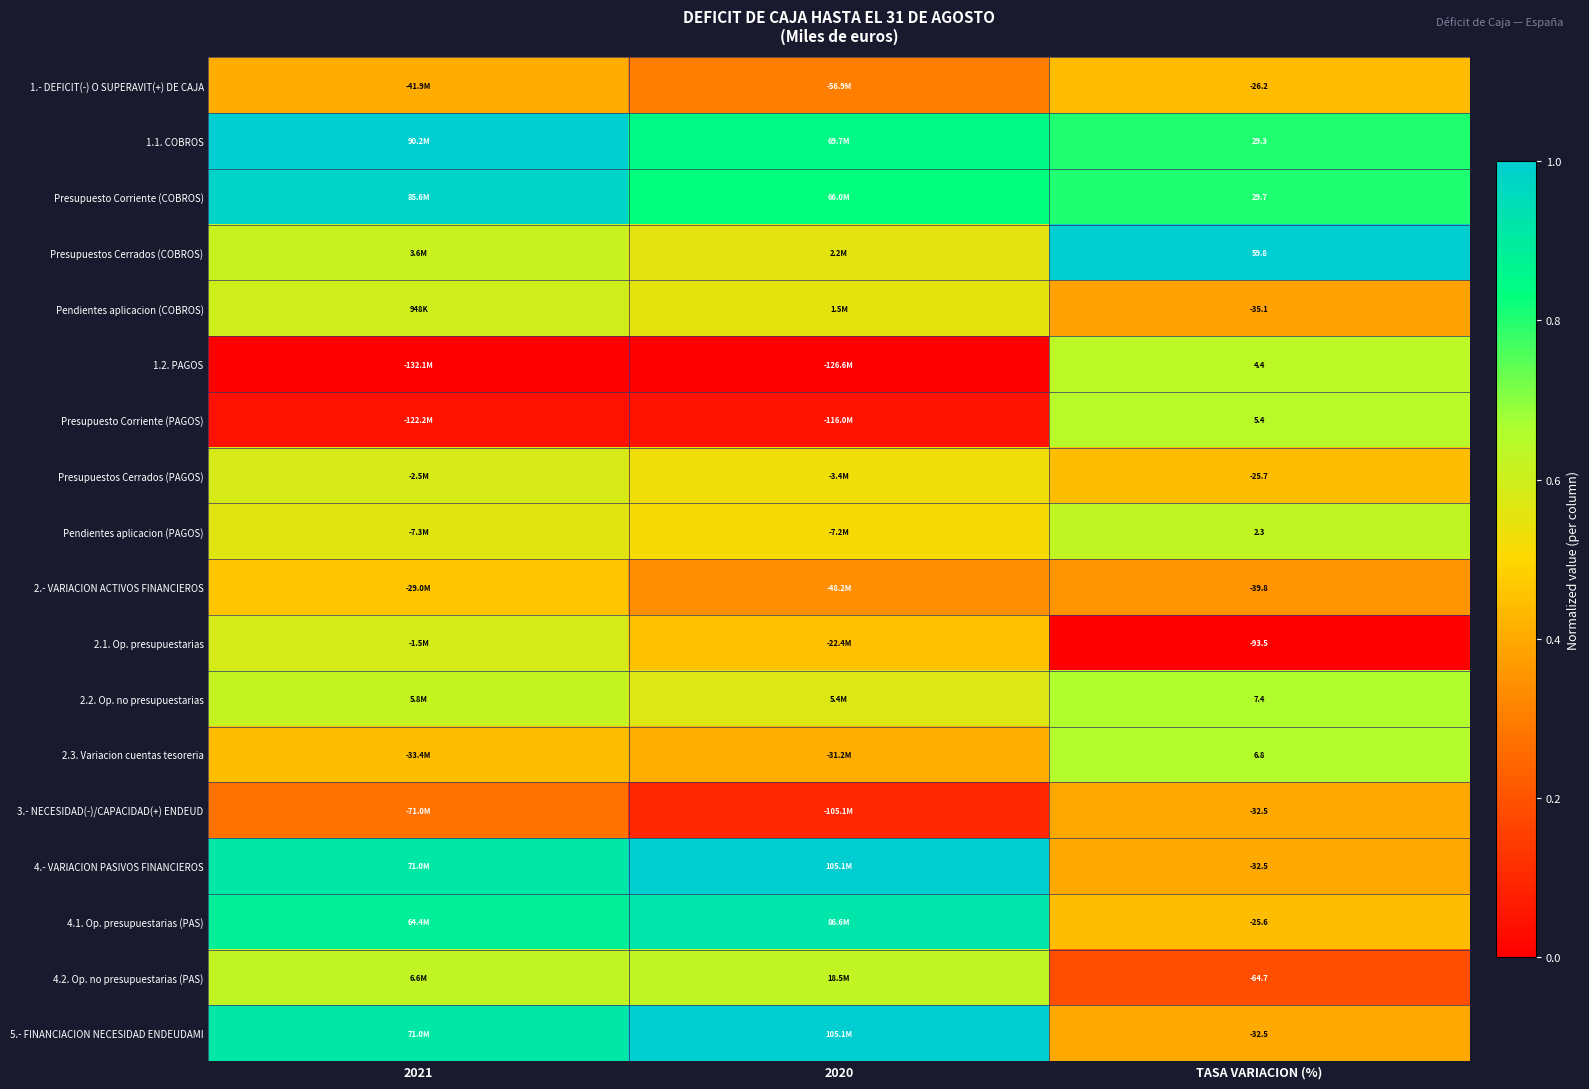

Which category has the highest value in the 2.3. Variacion cuentas tesoreria series?

TASA VARIACION (%)